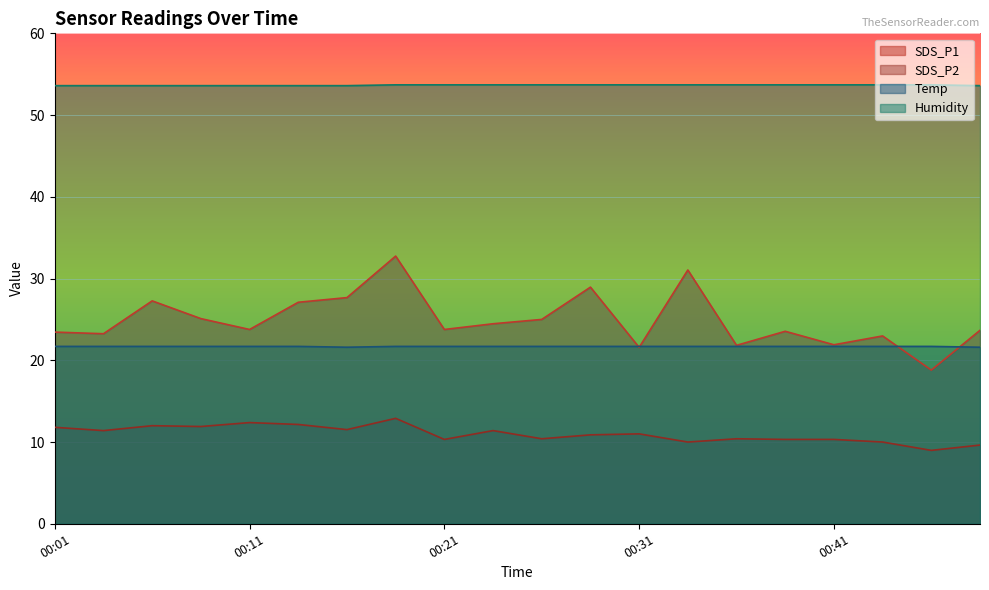

How many lines are shown in the chart?

4